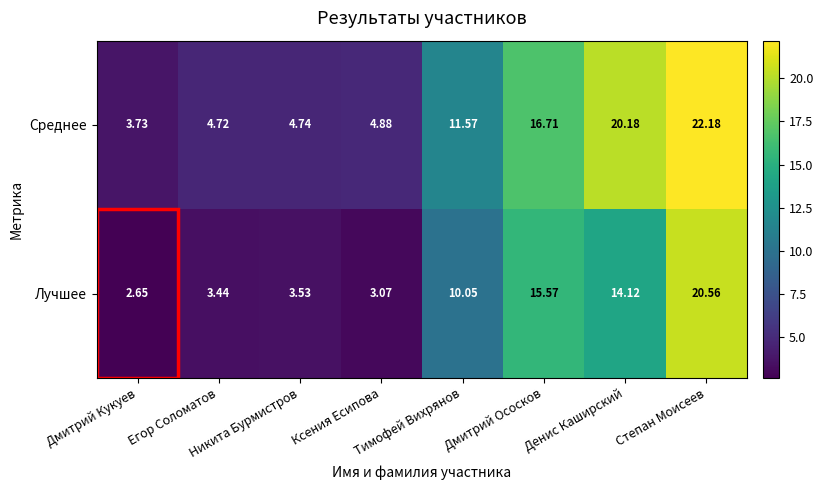

Rank the series by their average value, from lowest to highest.

Лучшее, Среднее